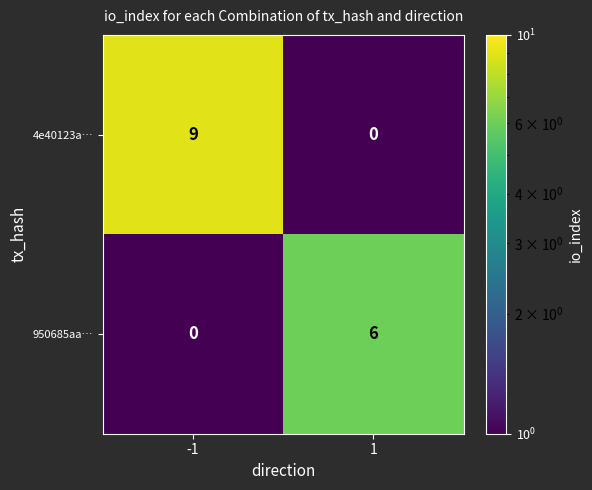

Which series has the largest range (max minus min)?

4e40123a…